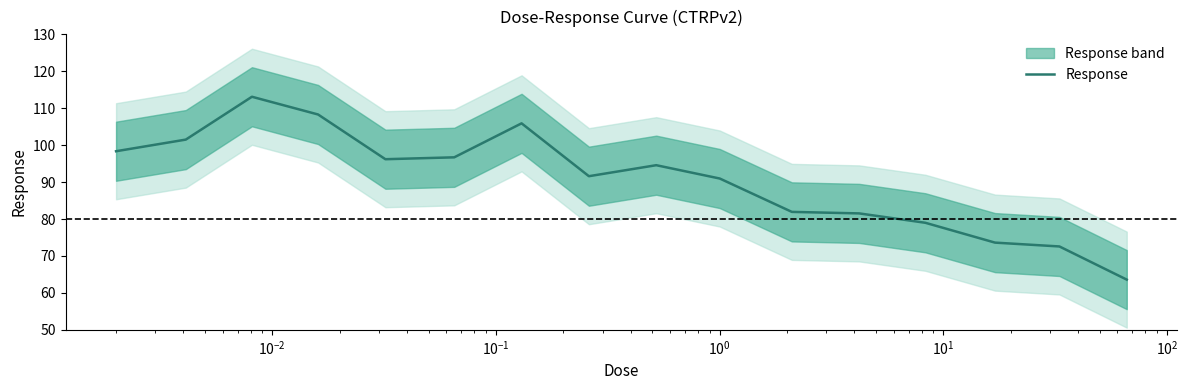

What is the maximum value for Response?

113.1